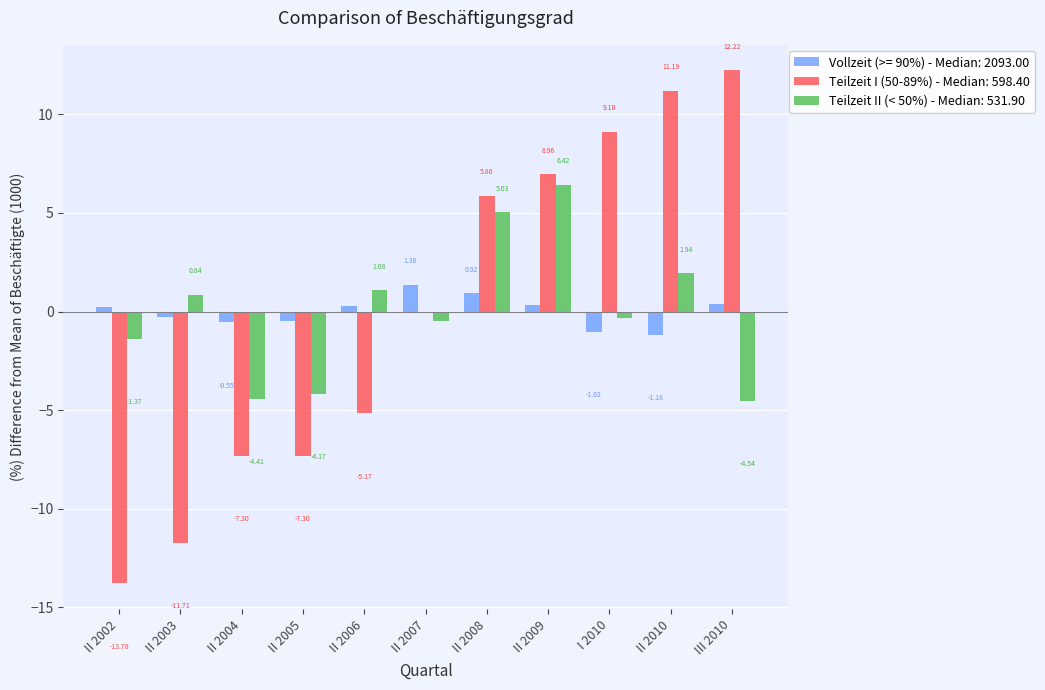

What is the total value across all series at II 2002?

-14.9